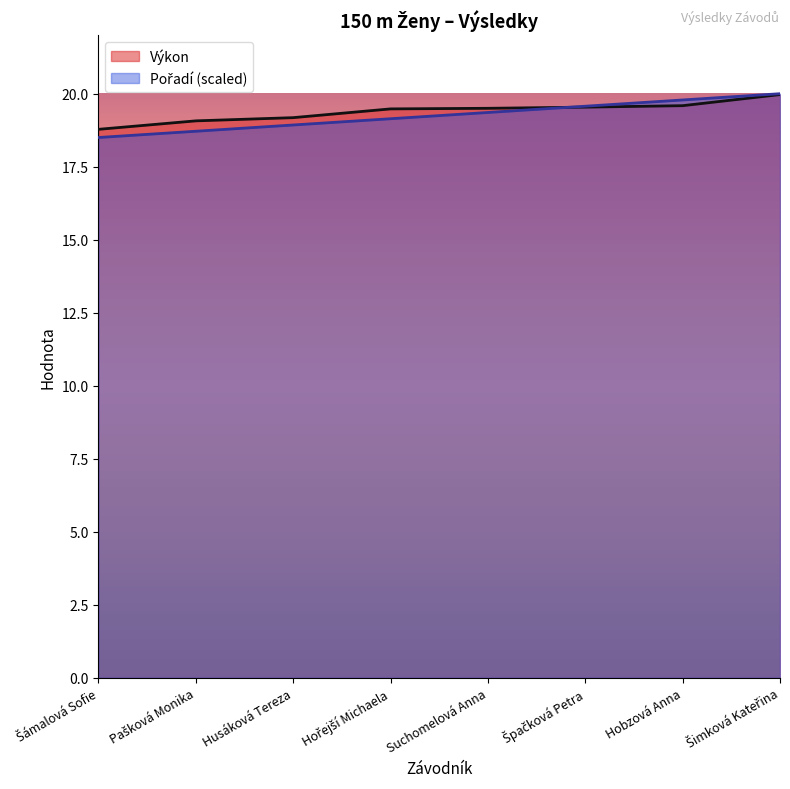

Which series has the widest spread of values?

Pořadí